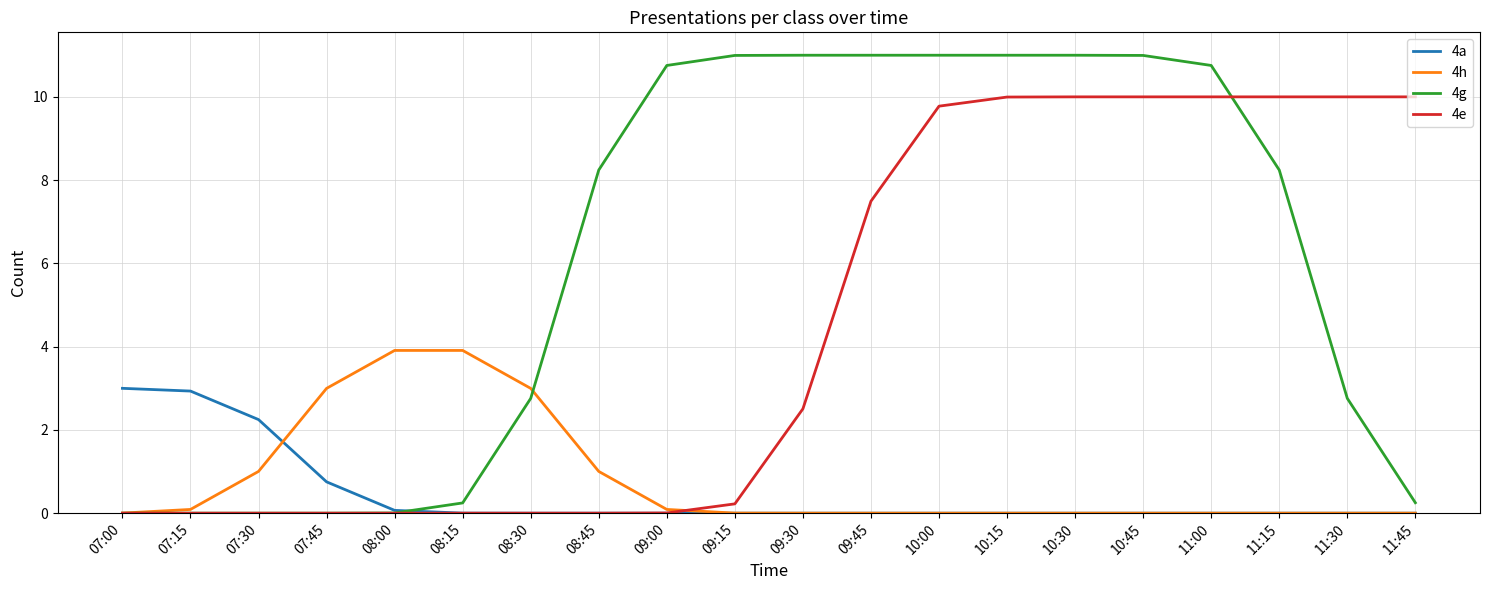

What is the total value across all series at 11:15?

18.2